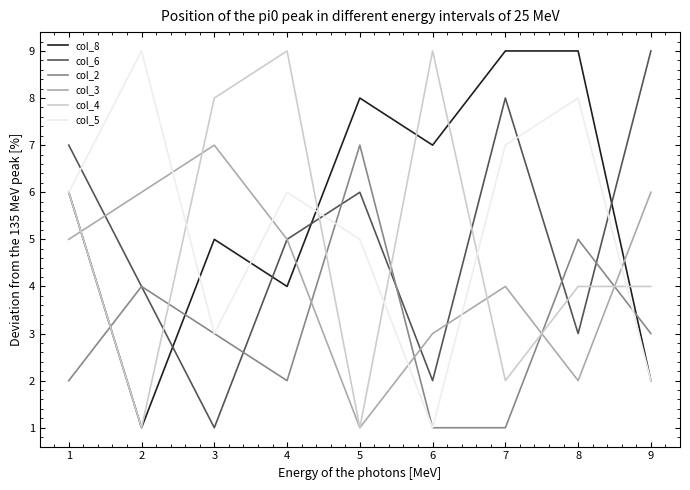

What is the difference between the col_3 values at 2 and 5?

5